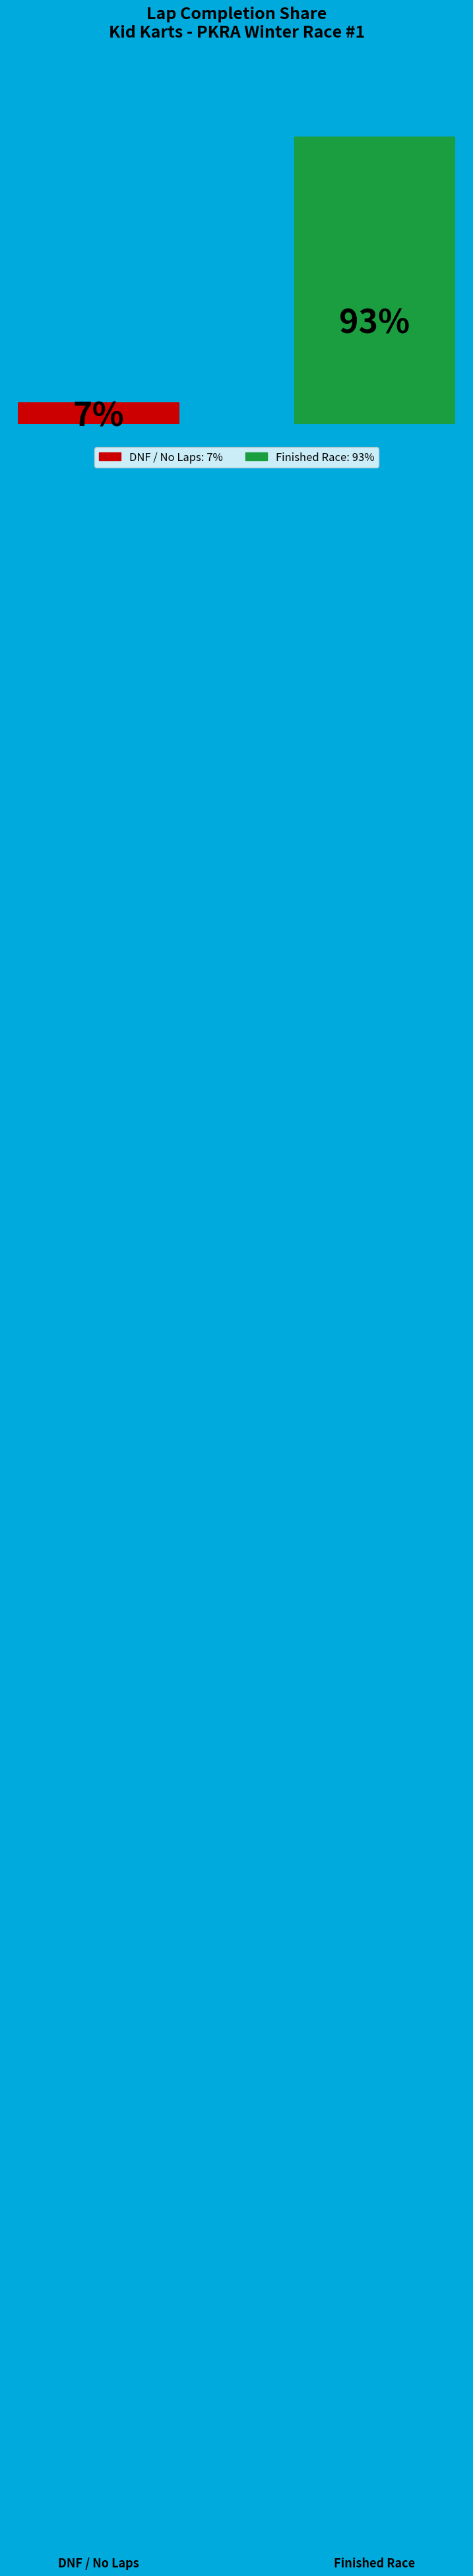

Does the chart contain stacked bars?

No